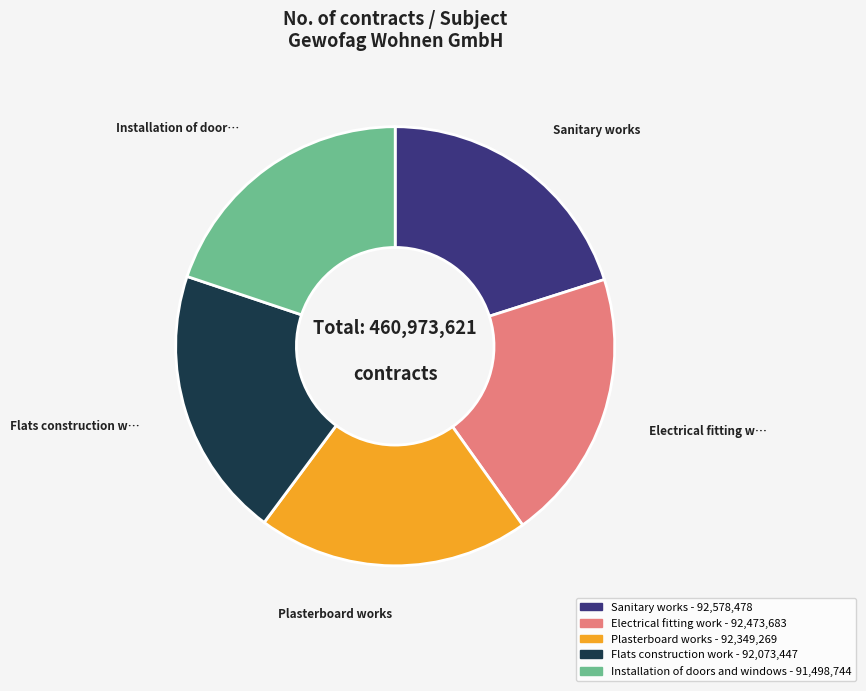

How many slices are in this pie chart?

5